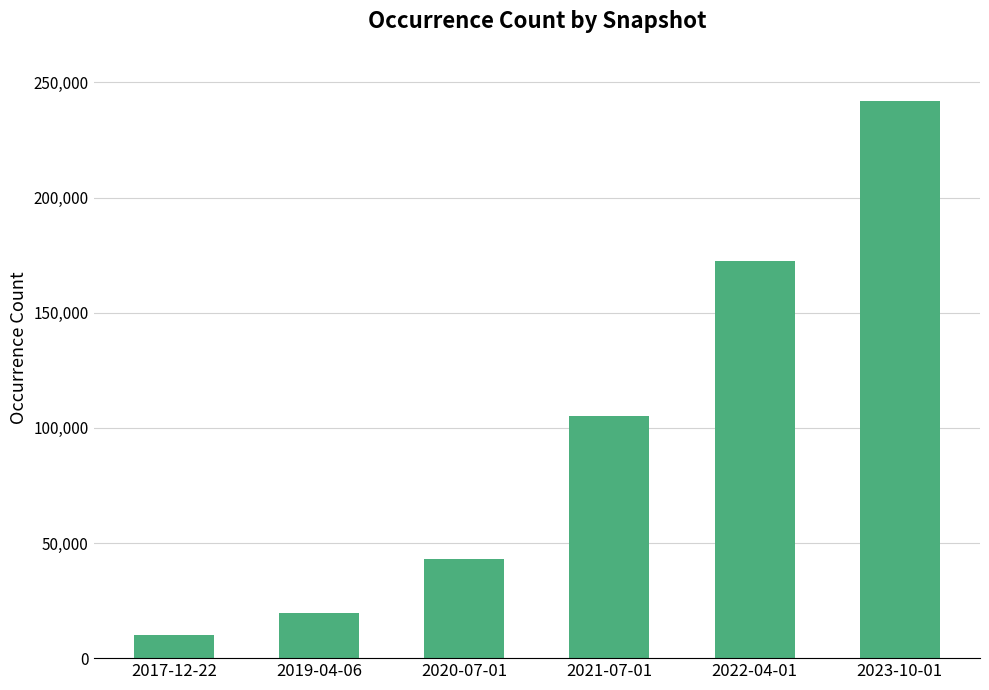

Reading right to left, list all the values displayed in this chart.

241761	172424	105120	42890	19394	10184